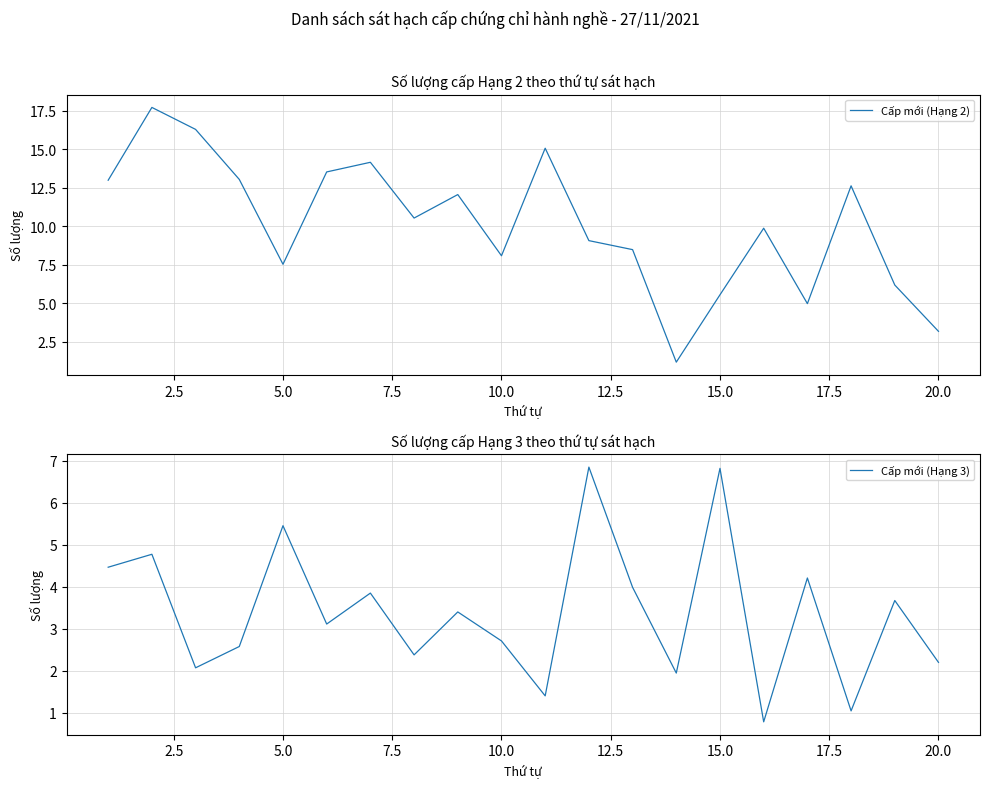

At how many categories does at least one series exceed 2?

19